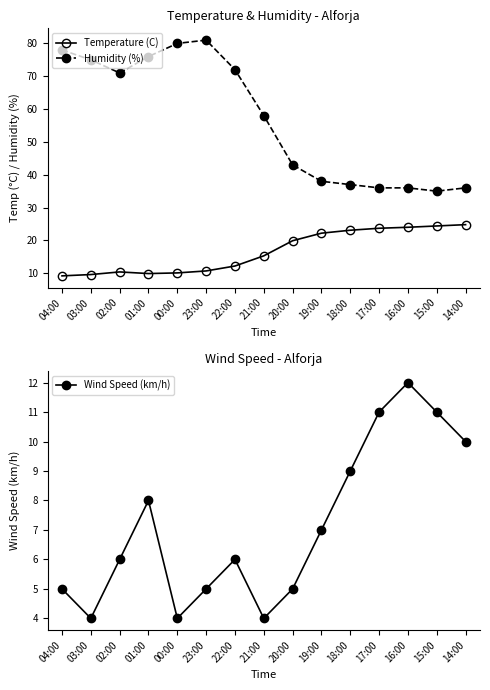

True or false: Wind Speed (km/h) and Temperature (C) intersect in this chart.

False